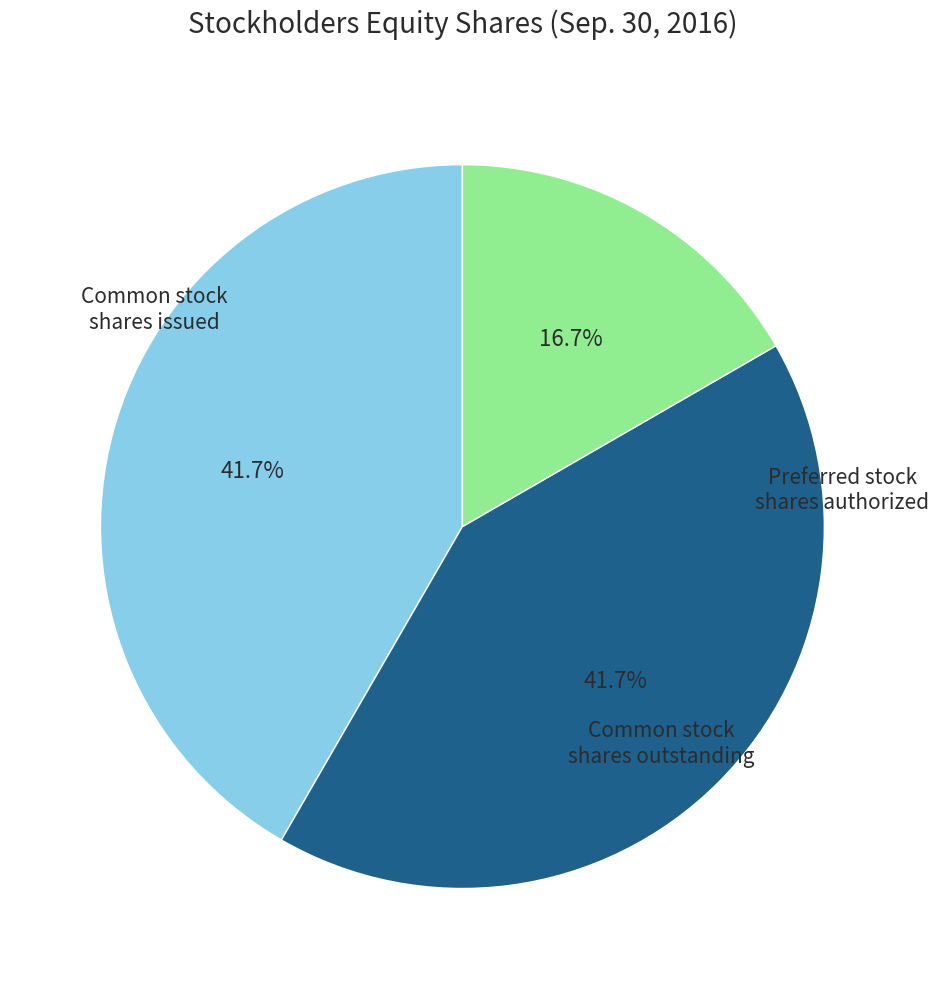

Is there any slice that represents more than half of the pie?

No